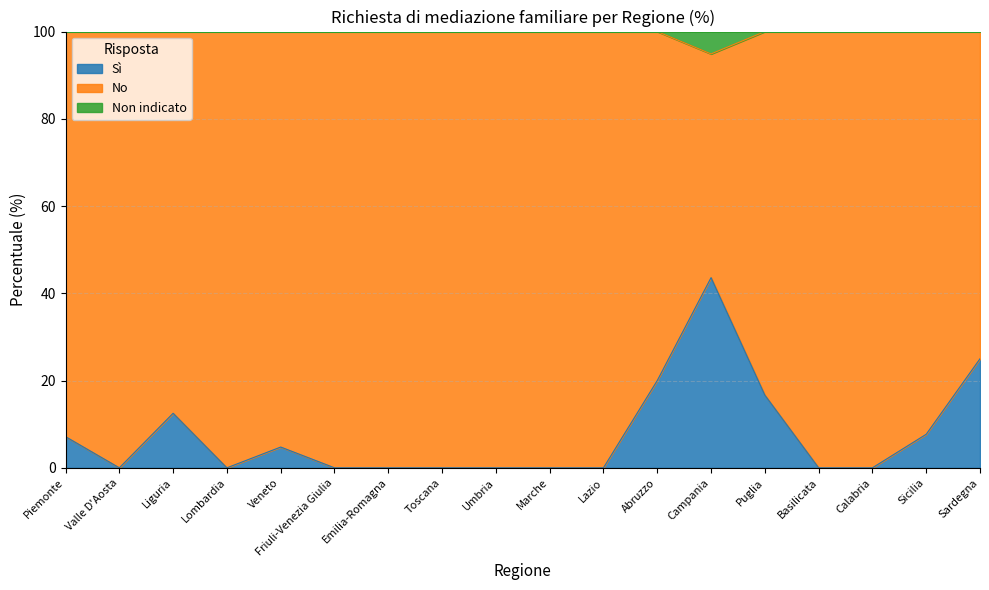

Which series changed the most between Veneto and Emilia-Romagna?

Sì